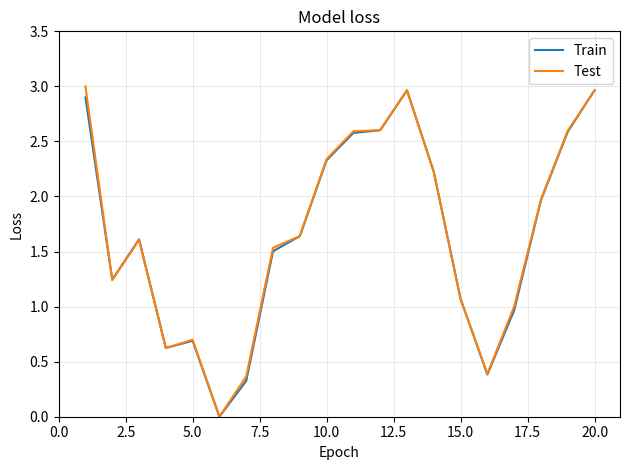

Which series has the widest spread of values?

Test